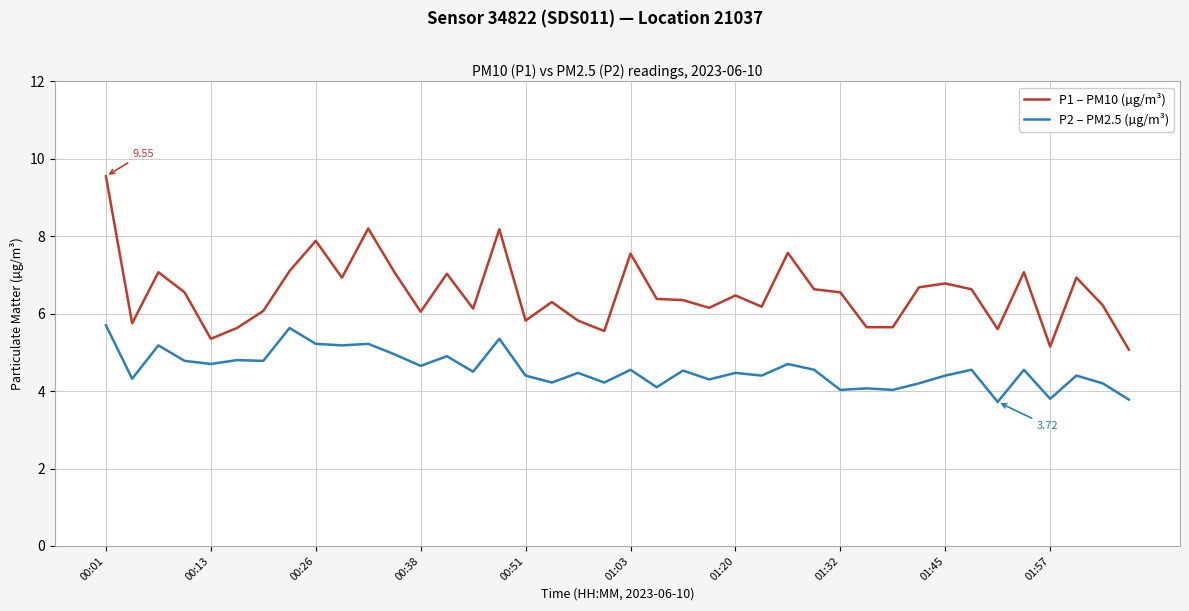

True or false: P2 – PM2.5 (µg/m³) has more than 1 interior local peaks.

True